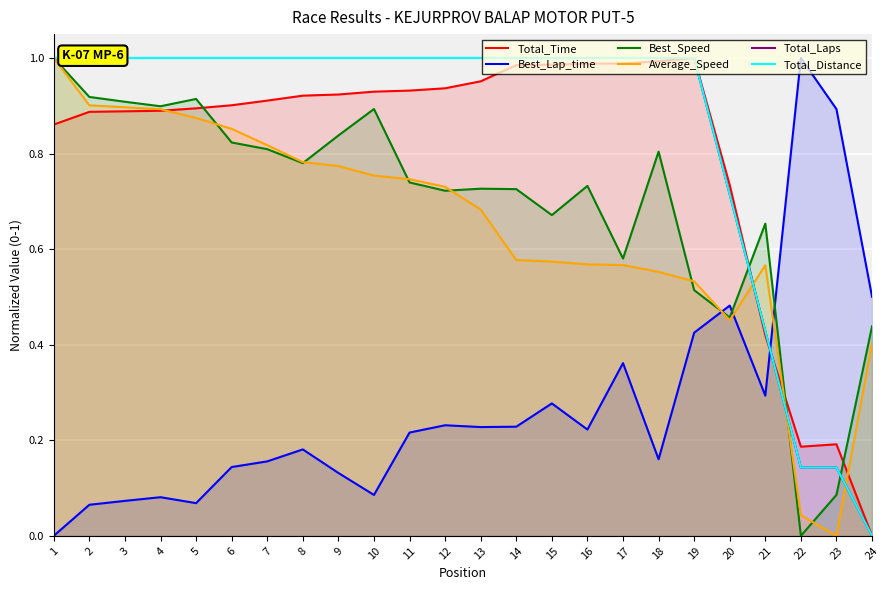

Where is the first local maximum for Average_Speed?

21